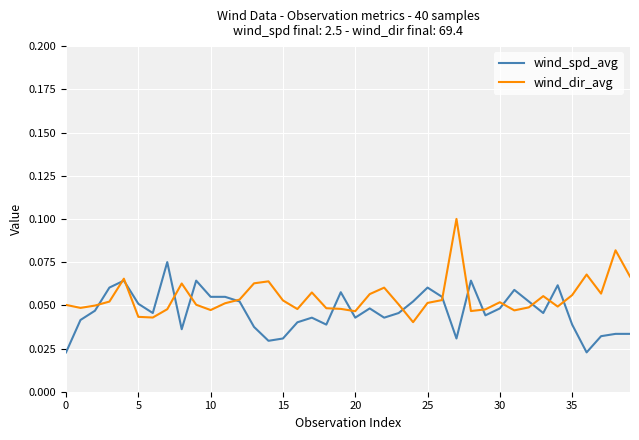

List the series in order of their peak value, highest first.

wind_dir_avg, wind_spd_avg